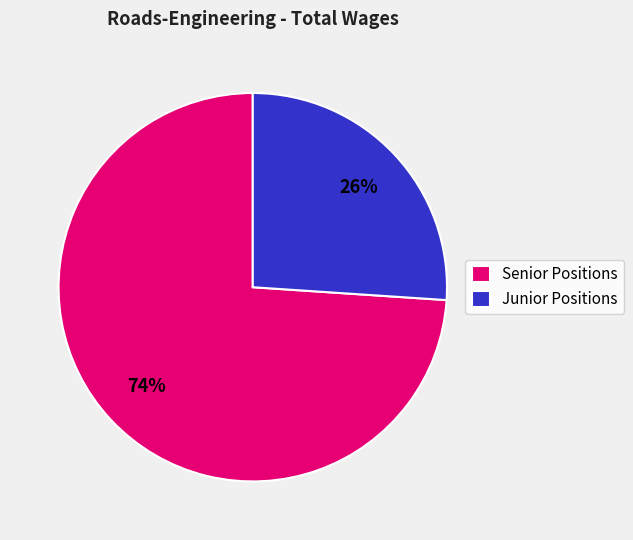

Which slice is the largest?

Senior Positions